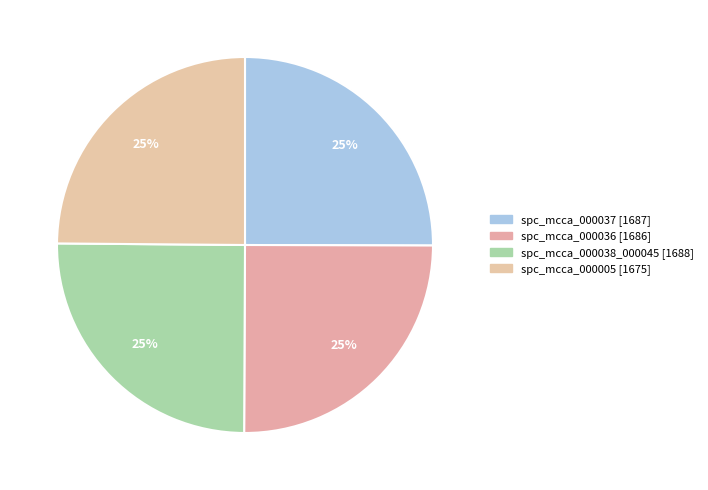

What percentage is the spc_mcca_000036 [1686] slice, to the nearest percent?

25%